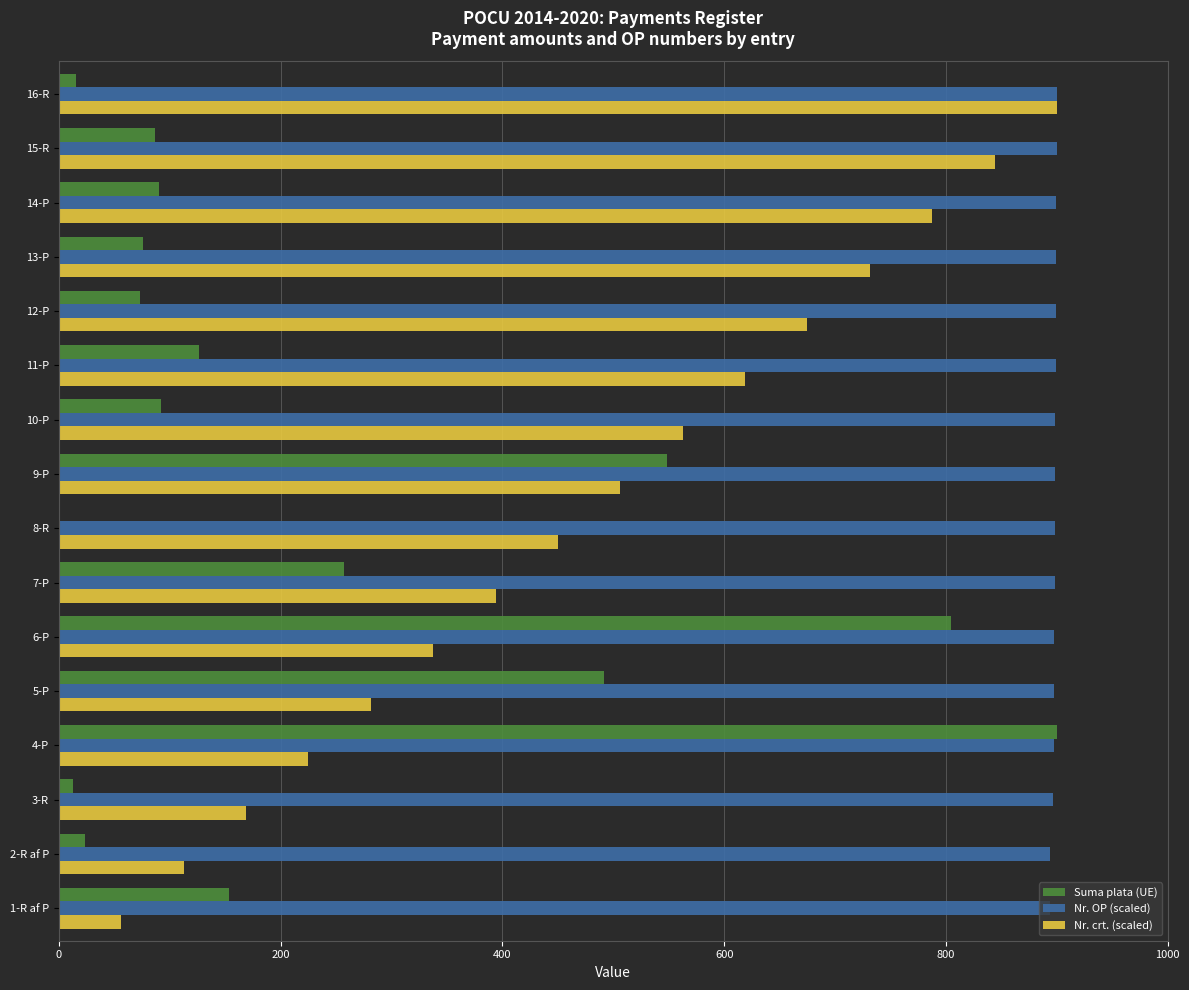

Which category has the highest value in the Suma plata (UE) series?

4-P